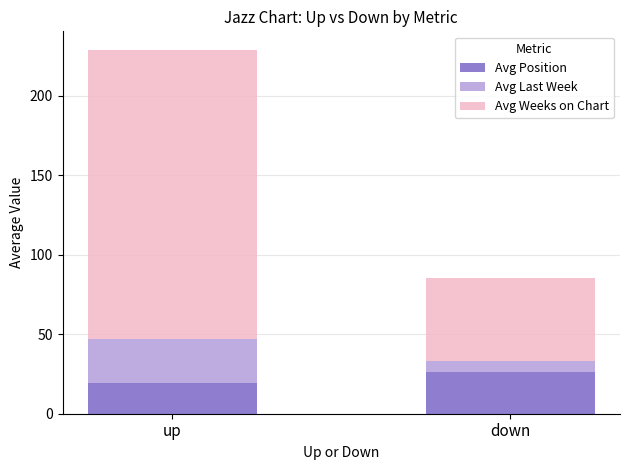

At which label does Avg Position reach its peak?

down